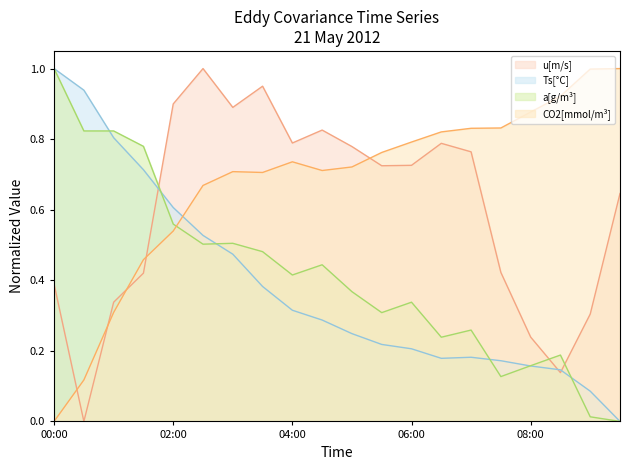

What is the sum of all Ts[°C] values?

7.6